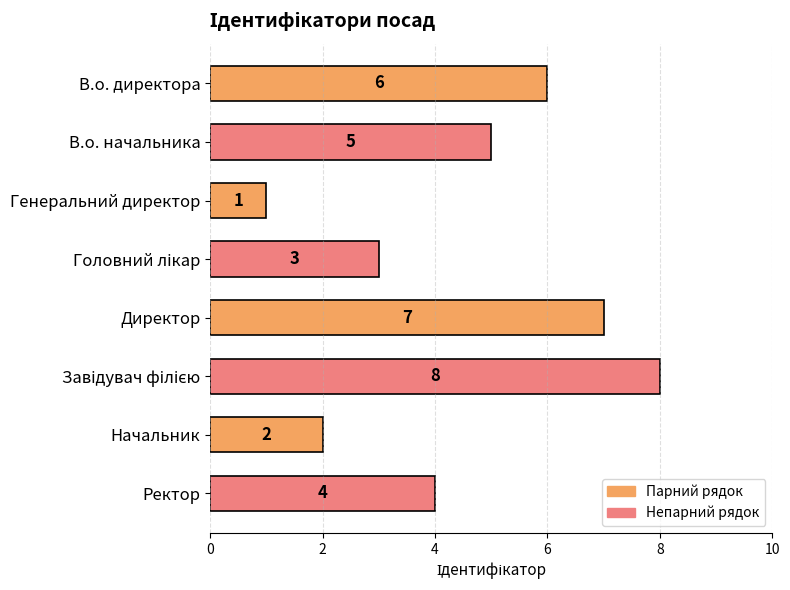

How many categories are shown in the chart?

8